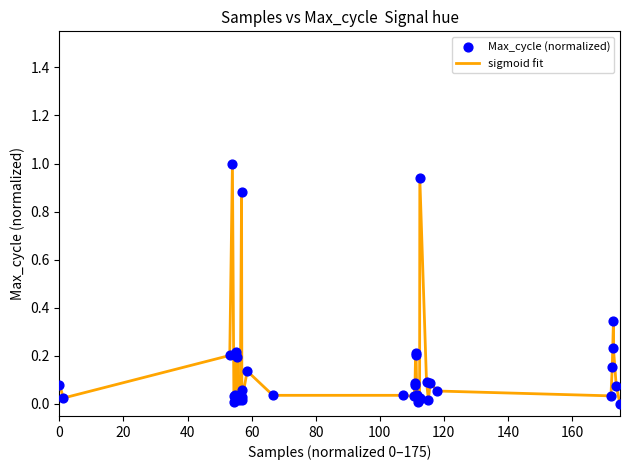

What is the greatest value displayed?

1.0